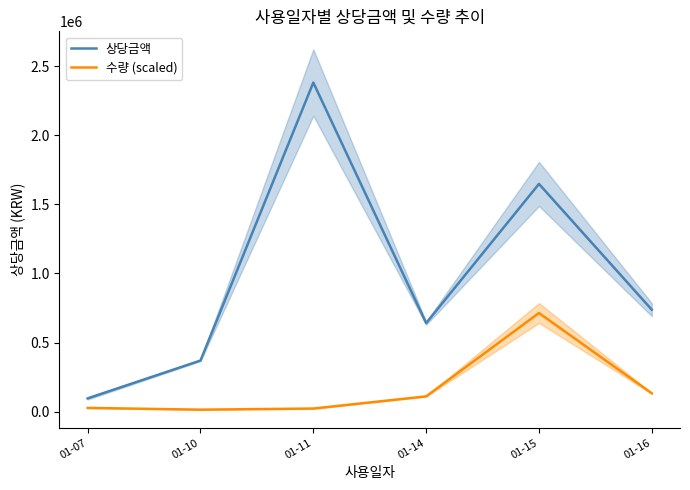

What is the sum of the 수량 (scaled) values at 01-14 and 01-16?

244921.5